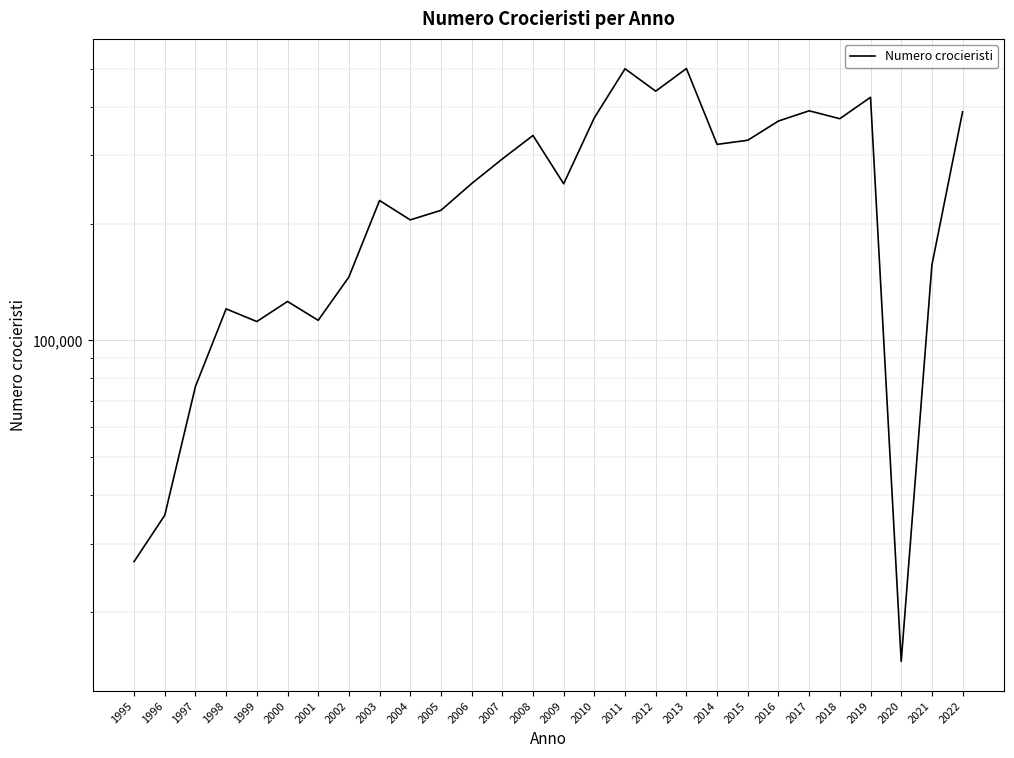

List the labels in order of value, largest first.

2013, 2011, 2012, 2019, 2017, 2022, 2010, 2018, 2016, 2008, 2015, 2014, 2007, 2006, 2009, 2003, 2005, 2004, 2021, 2002, 2000, 1998, 2001, 1999, 1997, 1996, 1995, 2020